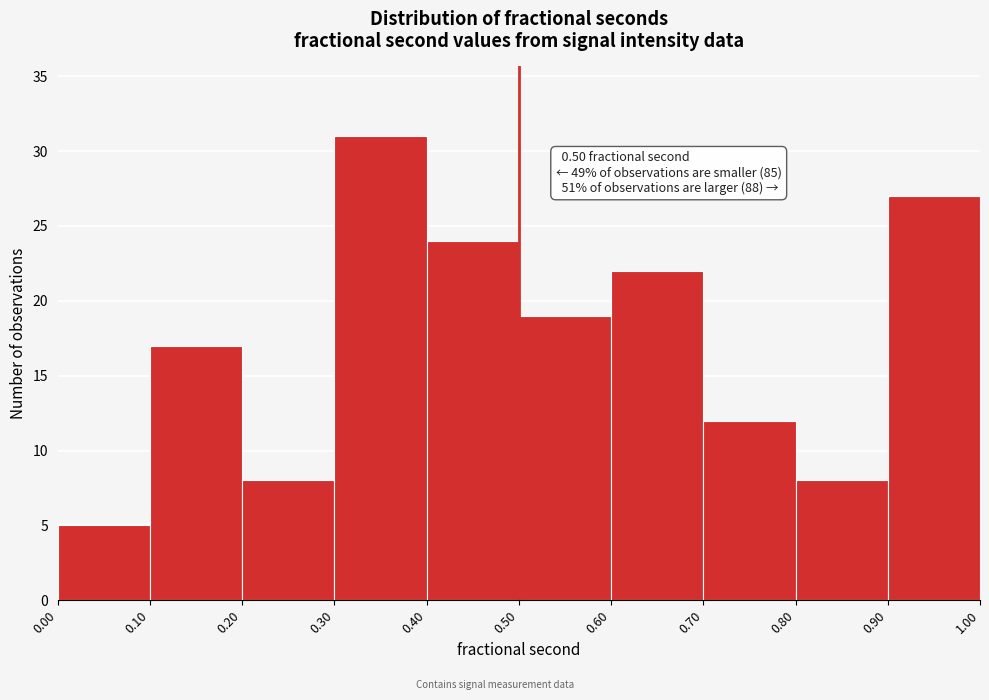

Which range on the x-axis has the tallest bar?

0.30 to 0.40